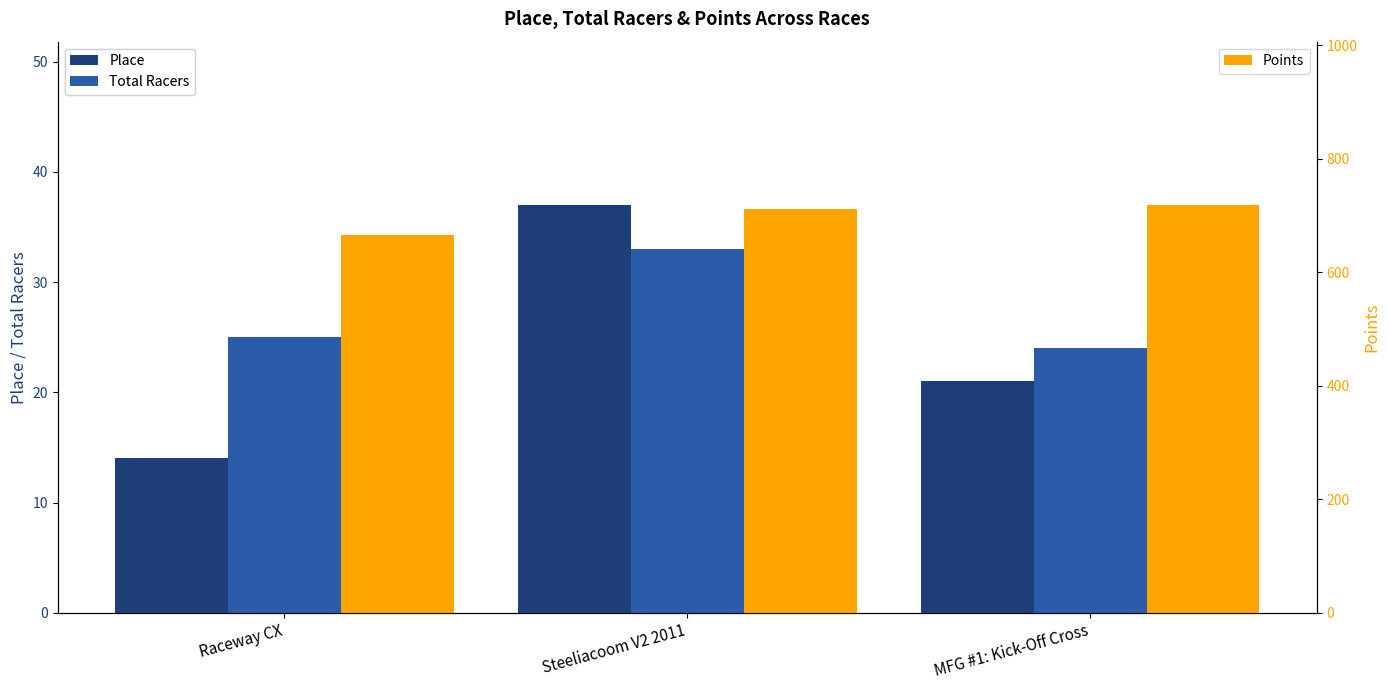

What is the difference between the maximum and minimum values in the Points series?

53.9